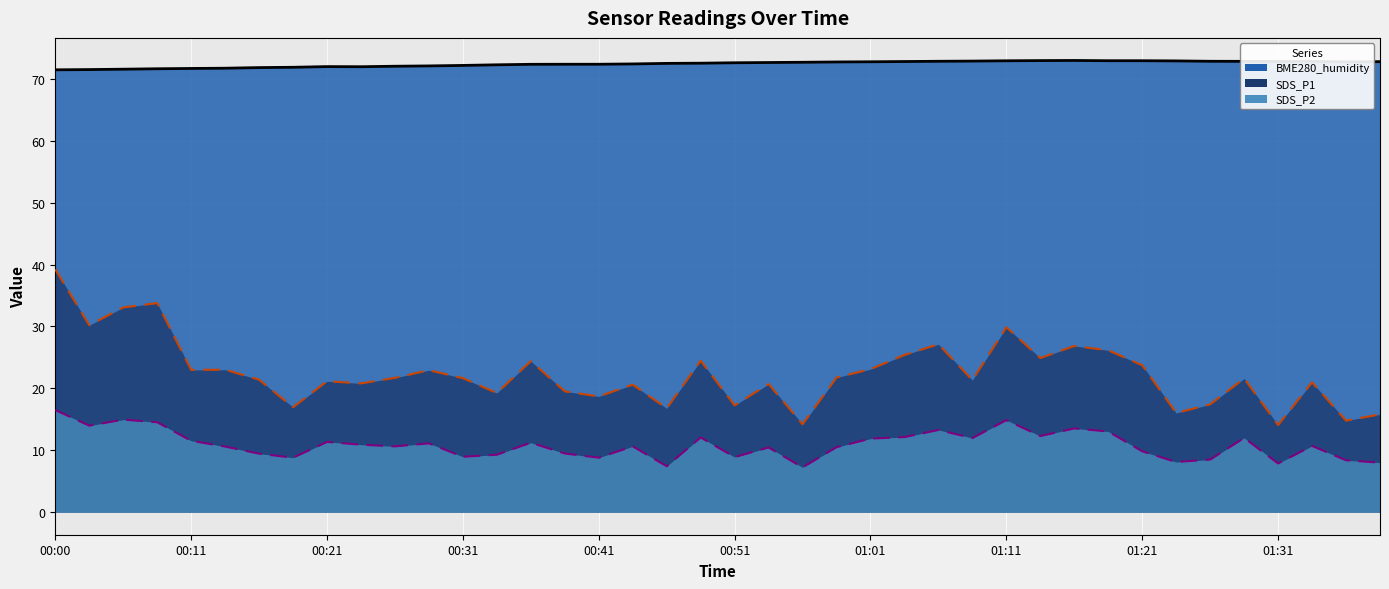

Between 00:06 and 00:36, which is larger?

00:06